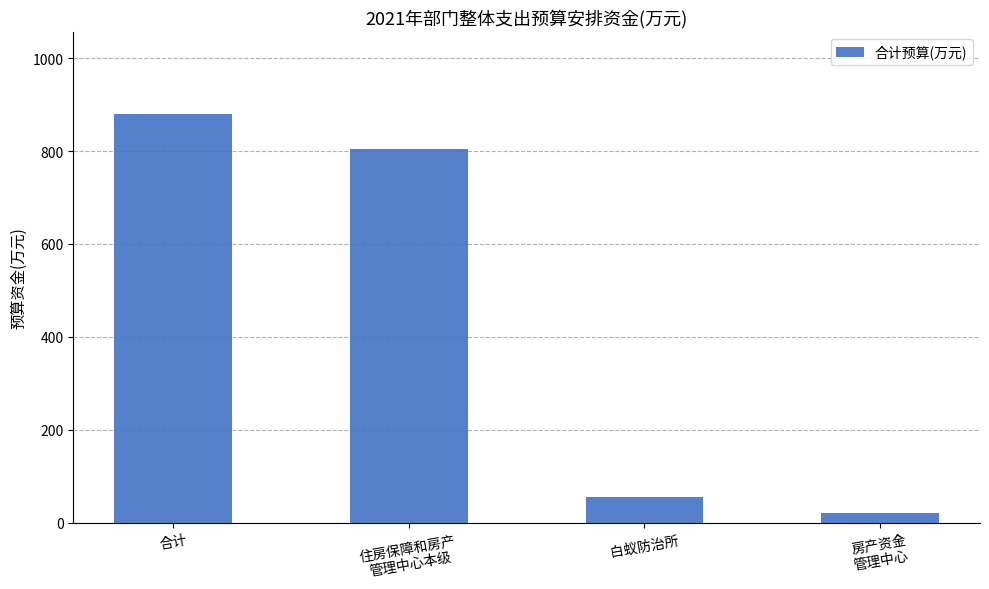

What is the value of the 3rd bar from the left?

54.3